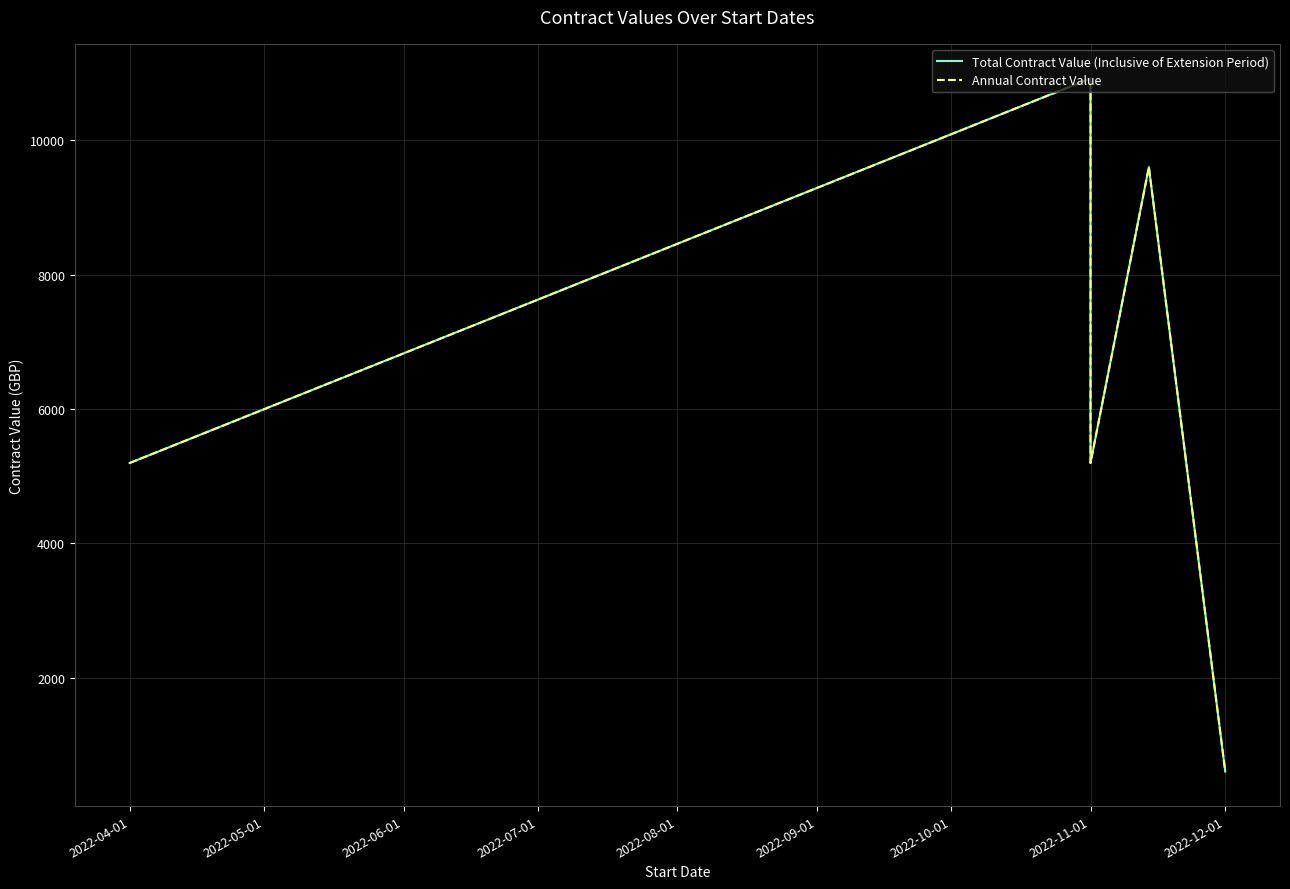

True or false: Total Contract Value (Inclusive of Extension Period) and Annual Contract Value intersect in this chart.

False